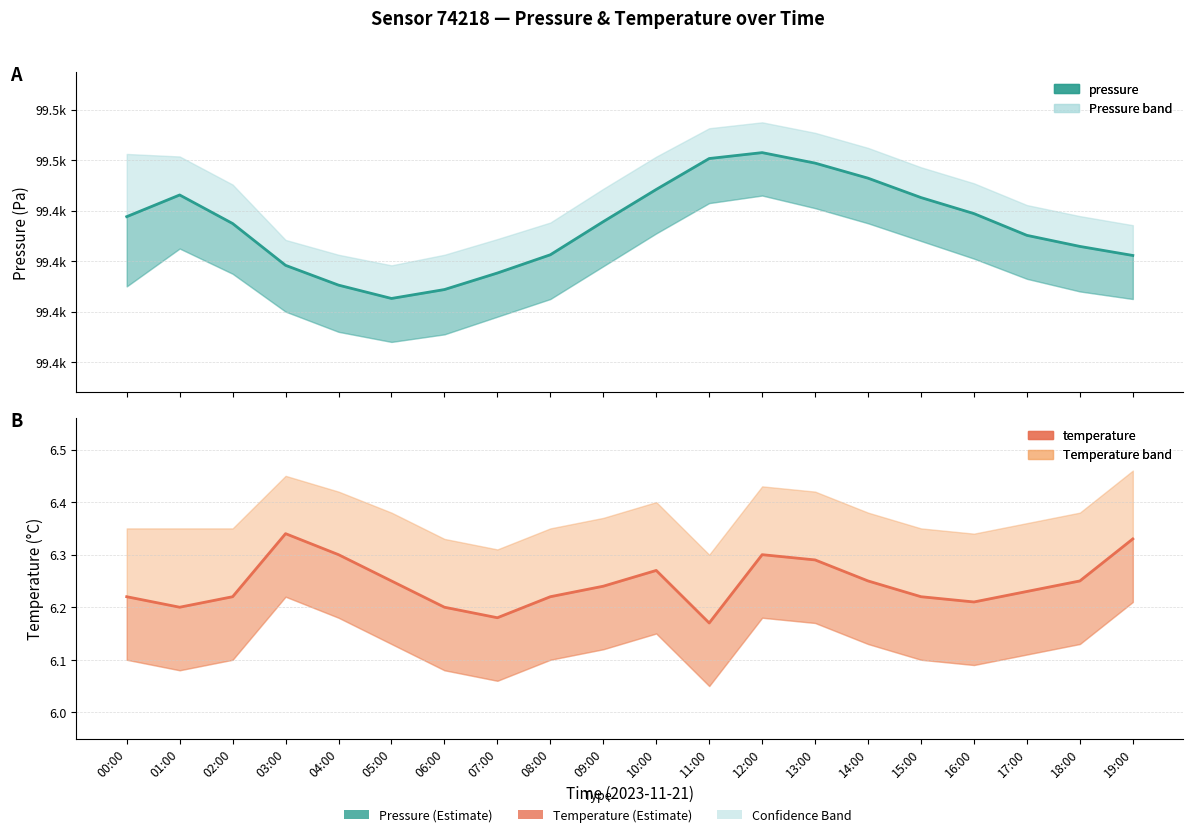

Reading left to right, transcribe all the data shown in this chart.

pressure: 00:00=99437.6	01:00=99446.2	02:00=99434.9	03:00=99418.3	04:00=99410.5	05:00=99405.2	06:00=99408.8	07:00=99415.3	08:00=99422.5	09:00=99435.7	10:00=99448.4	11:00=99460.7	12:00=99463.0	13:00=99458.8	14:00=99452.9	15:00=99445.2	16:00=99438.8	17:00=99430.2	18:00=99425.8	19:00=99422.2
temperature: 00:00=6.2	01:00=6.2	02:00=6.2	03:00=6.3	04:00=6.3	05:00=6.2	06:00=6.2	07:00=6.2	08:00=6.2	09:00=6.2	10:00=6.3	11:00=6.2	12:00=6.3	13:00=6.3	14:00=6.2	15:00=6.2	16:00=6.2	17:00=6.2	18:00=6.2	19:00=6.3